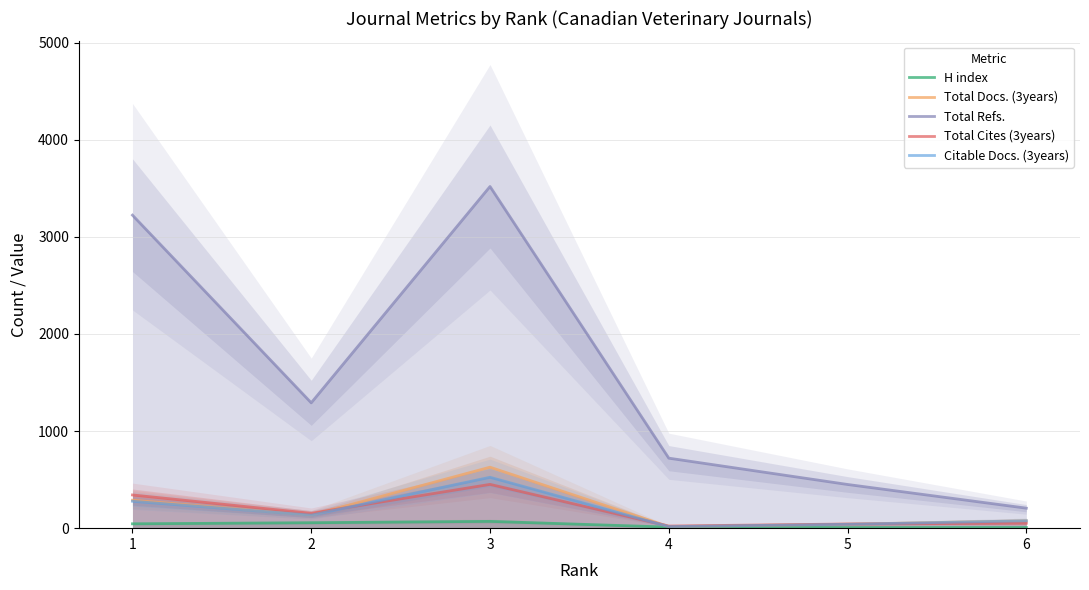

Which has a higher value, 6 or 1?

1